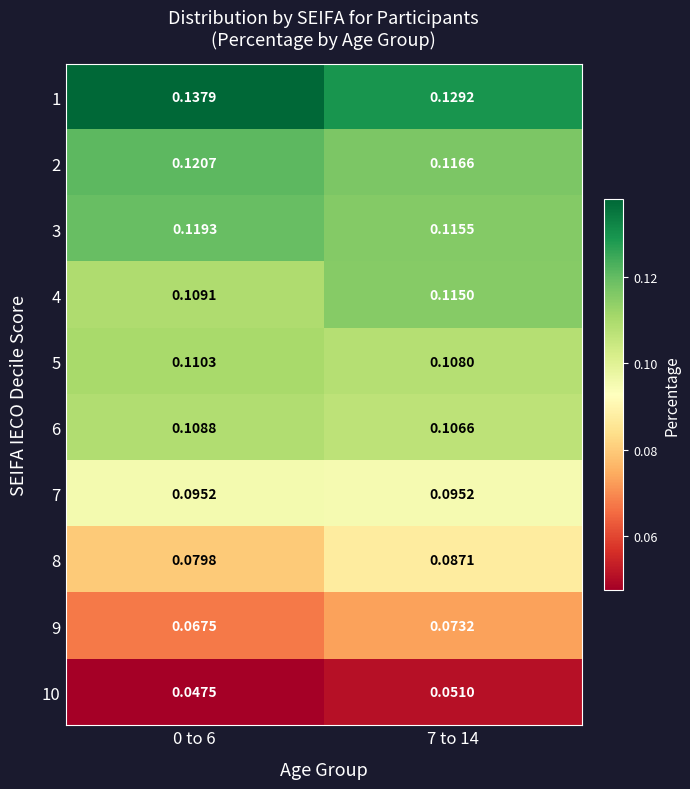

Is the value of 10 at 7 to 14 greater than the value of 1 at 7 to 14?

No